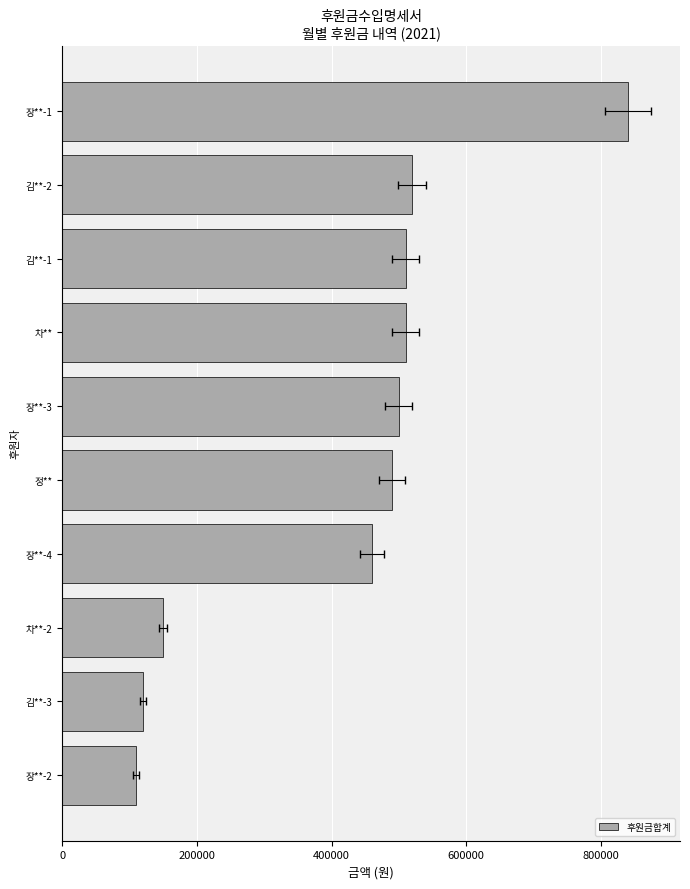

How many distinct data groups are displayed?

1